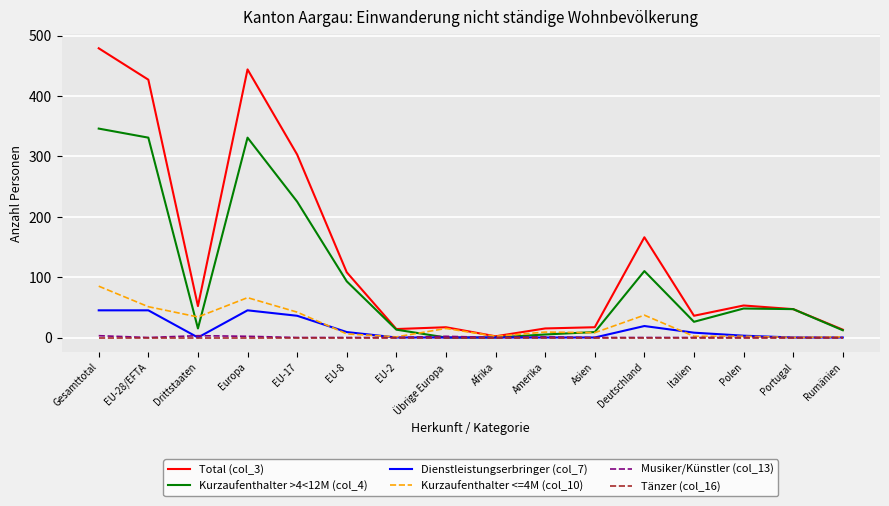

What is the sum of all Total (col_3) values?

2193